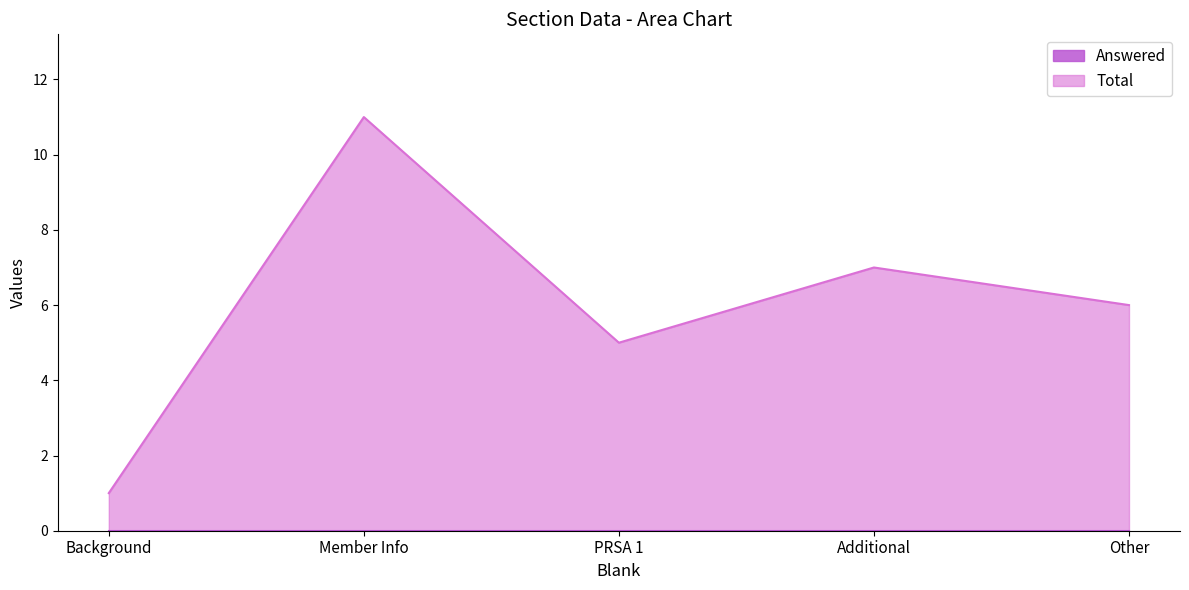

Reading left to right, list all the values displayed in this chart.

Background=1	Member Info=11	PRSA 1=5	Additional=7	Other=6